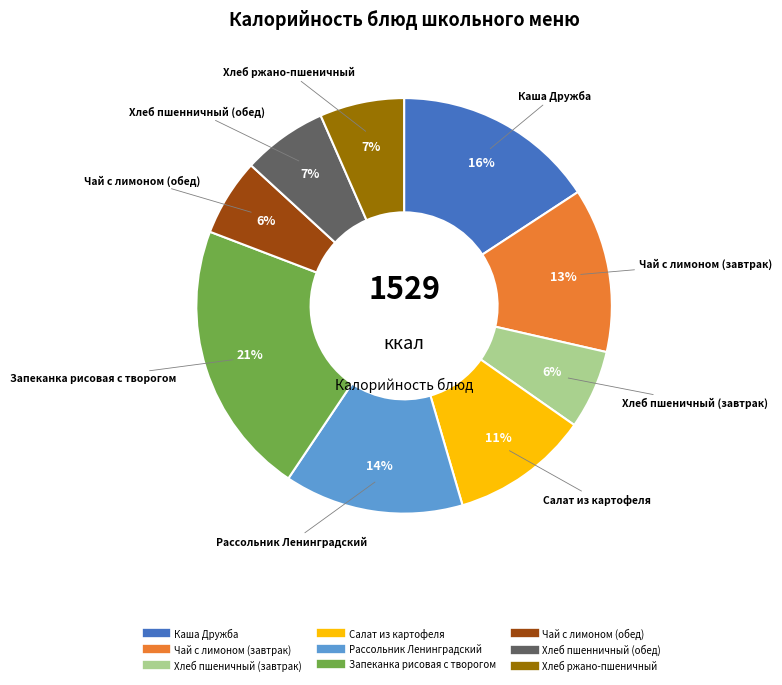

The Каша Дружба slice represents 16% of the pie. True or false?

True